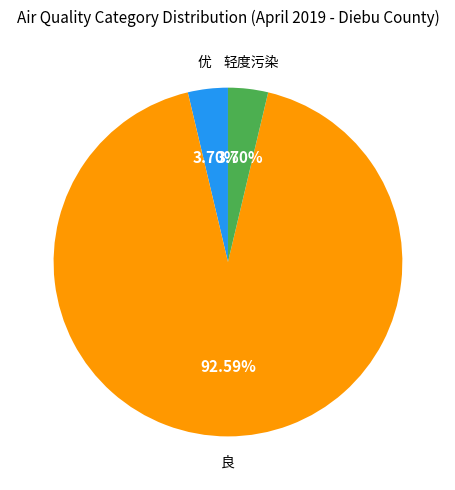

Which slice is the largest?

良